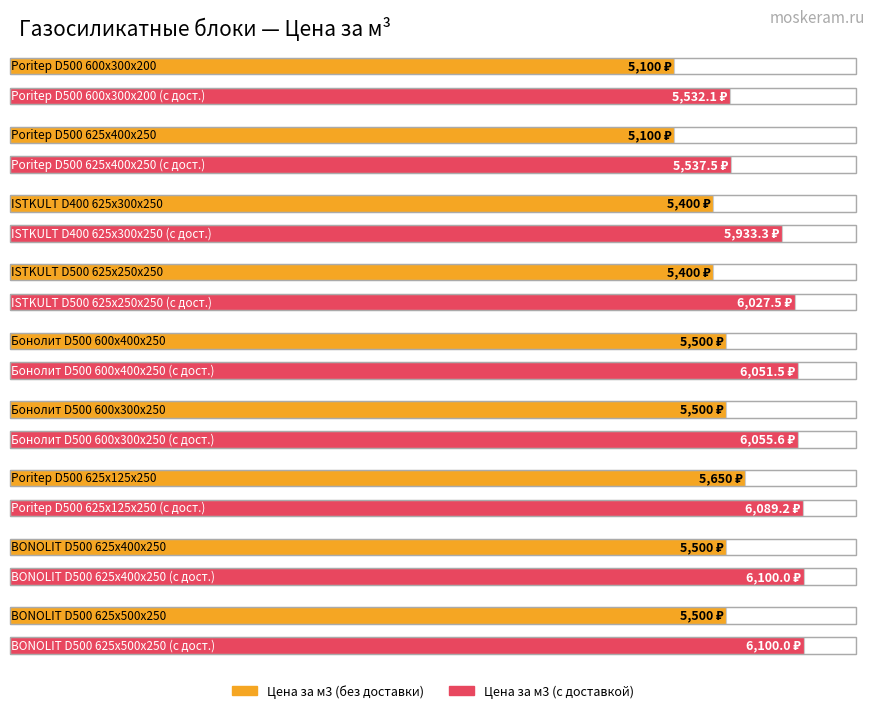

Which category has the lowest value in the Цена за м3 series?

Poritep D500 600x300x200